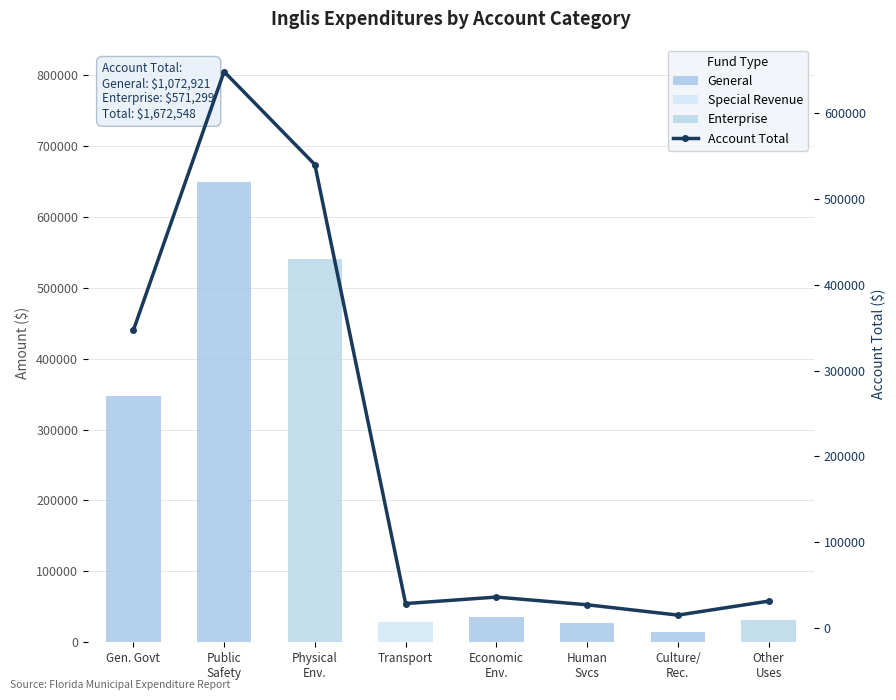

At which label does Enterprise reach its peak?

Physical
Env.